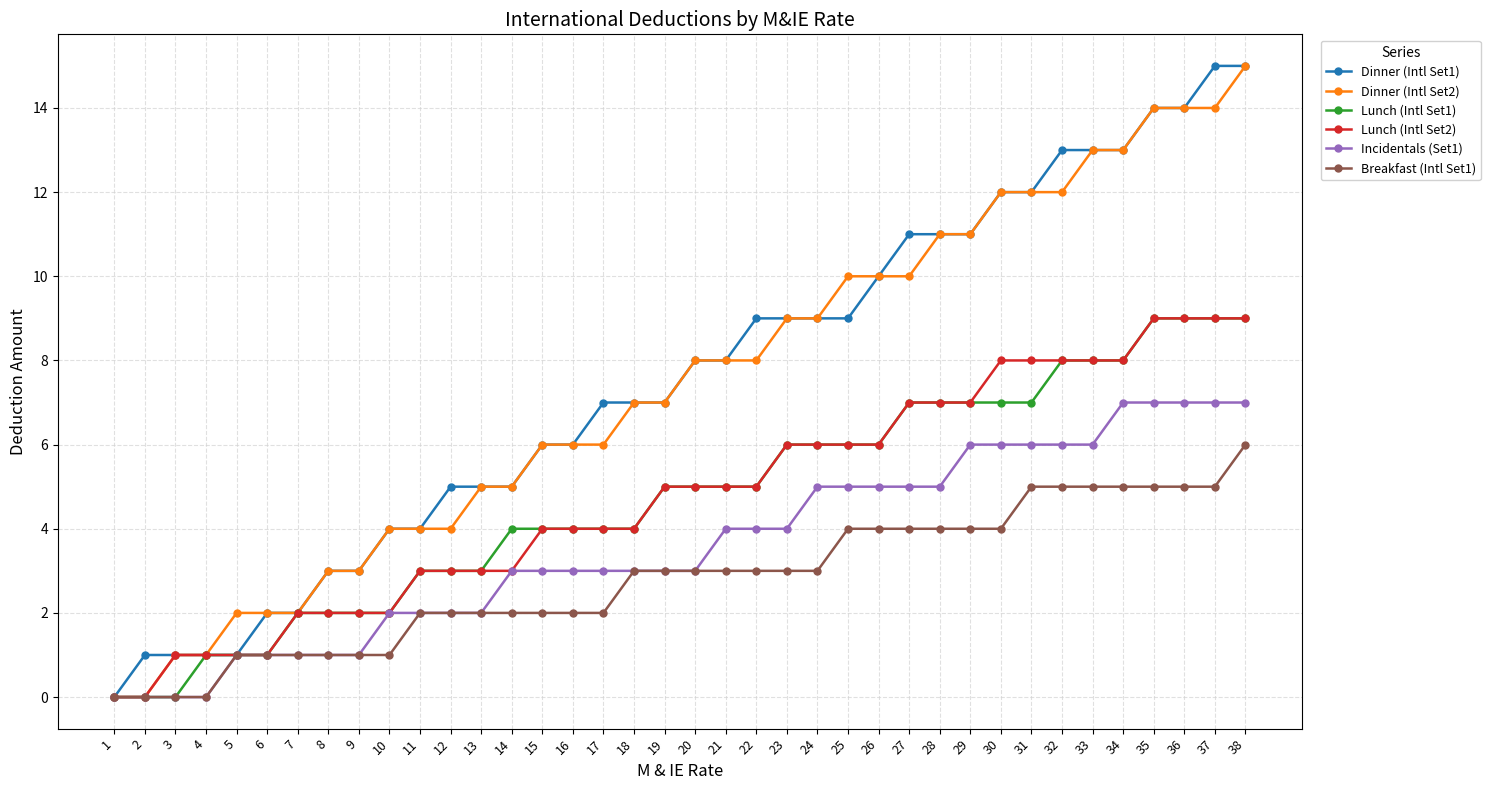

What is the maximum value shown in the chart?

15